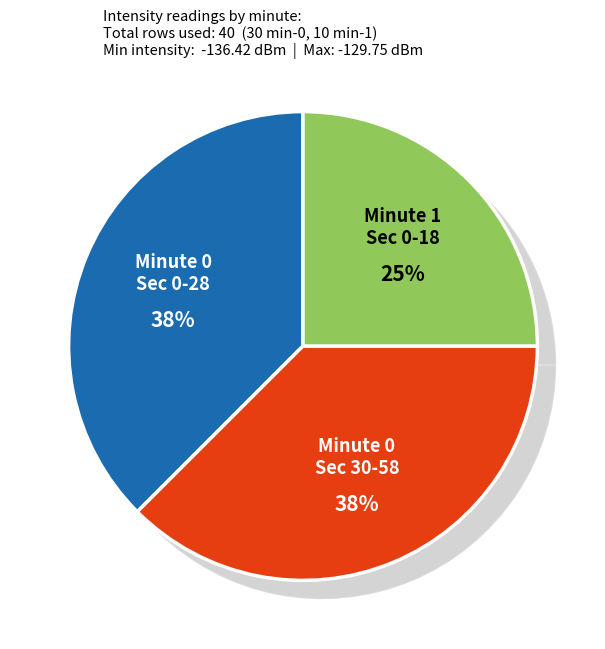

Is it true that 30 is 3% of the pie?

True